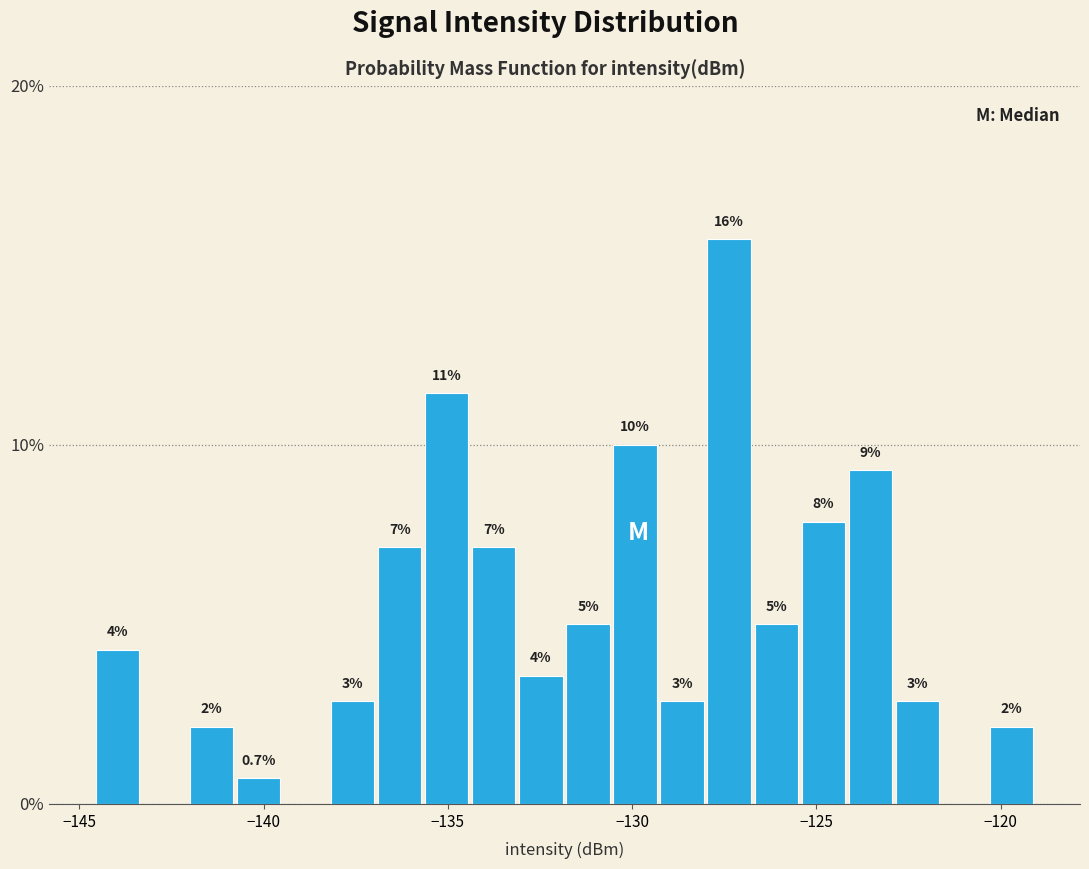

Around what value on the x-axis is the tallest bar? Give the approximate position of its centre, as read against the axis.

-127.5